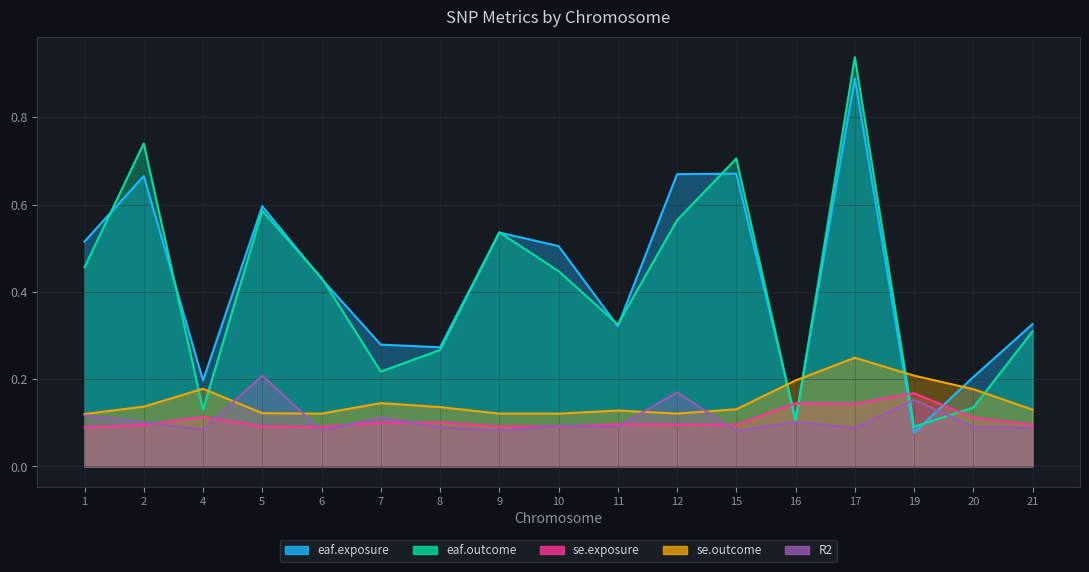

What is the difference between the maximum and second lowest values in the R2 series?

0.1